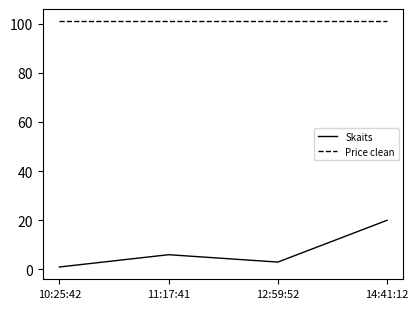

How many lines are shown in the chart?

2